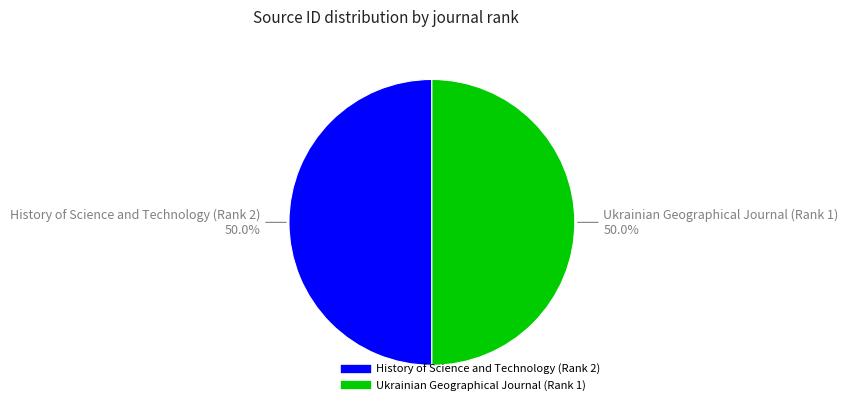

Approximately how many times larger is the value at History of Science and Technology (Rank 2) compared to Ukrainian Geographical Journal (Rank 1)?

1.0